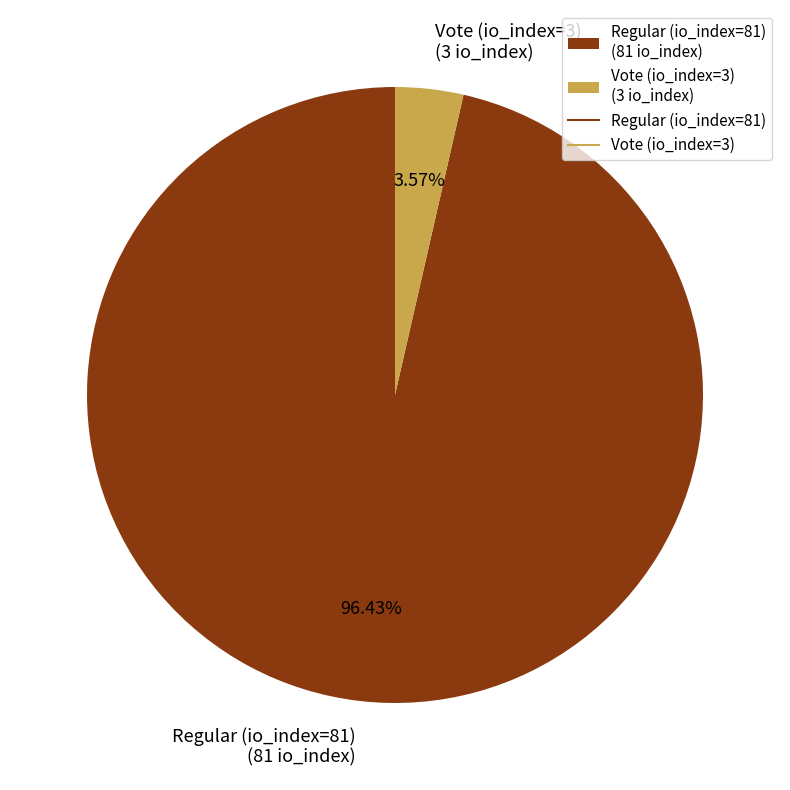

Between Vote (io_index=3) and Regular (io_index=81), which is larger?

Regular (io_index=81)